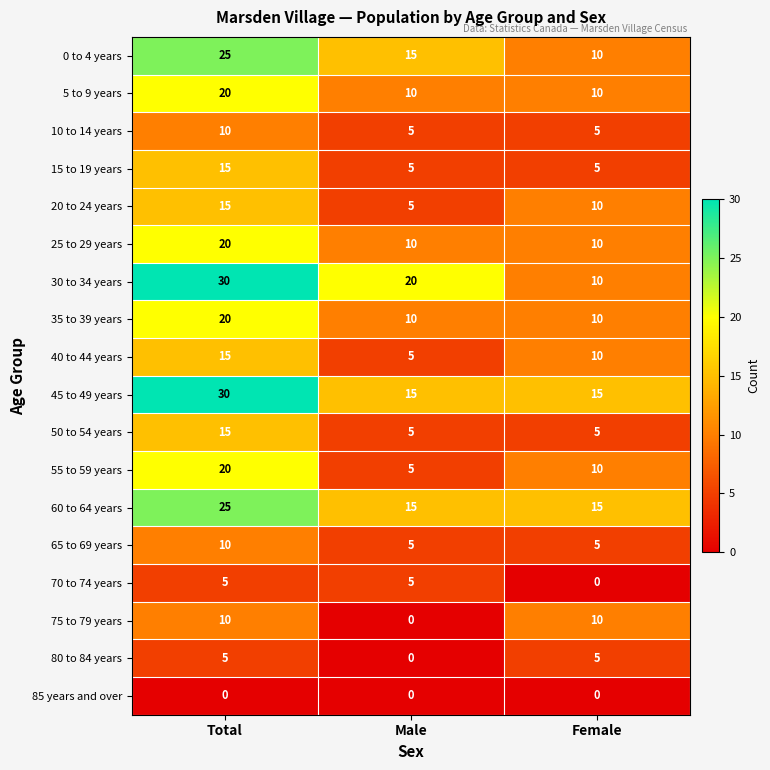

What is the difference between the highest and lowest values at Female?

15